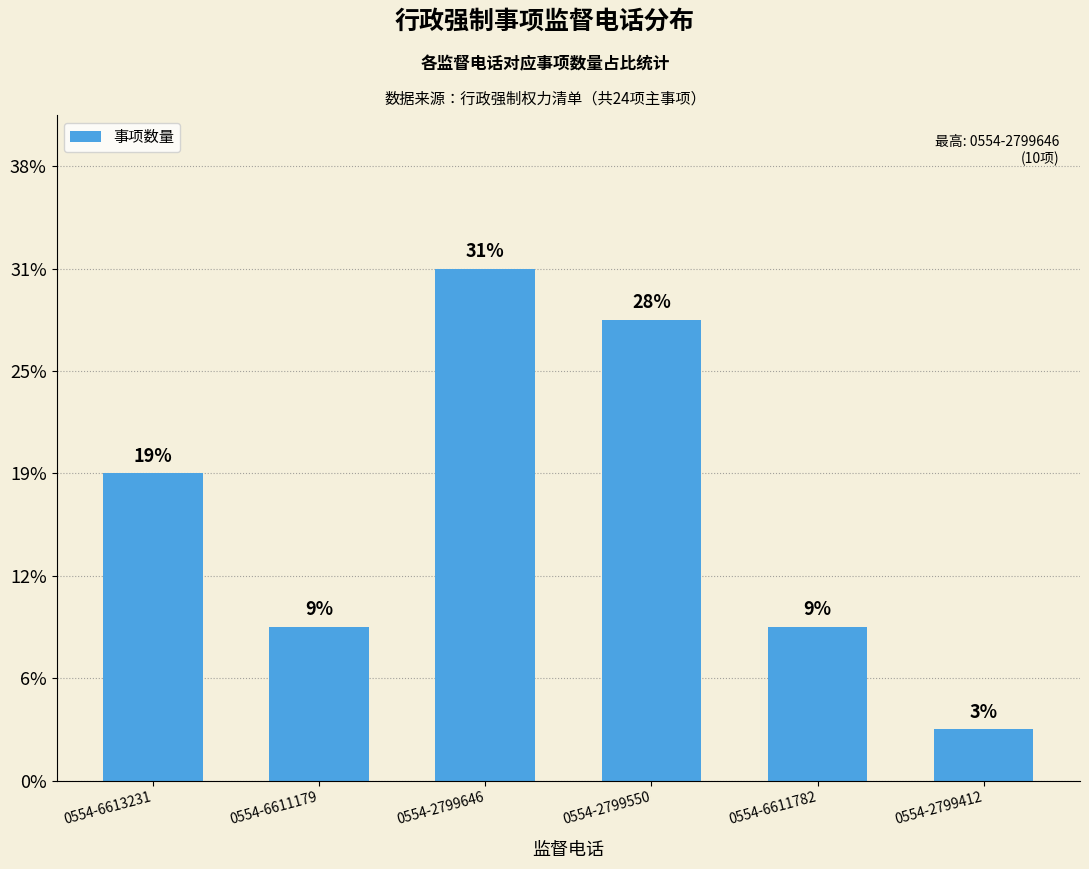

Reading left to right, extract all data points from this chart.

0554-6613231=6	0554-6611179=3	0554-2799646=10	0554-2799550=9	0554-6611782=3	0554-2799412=1